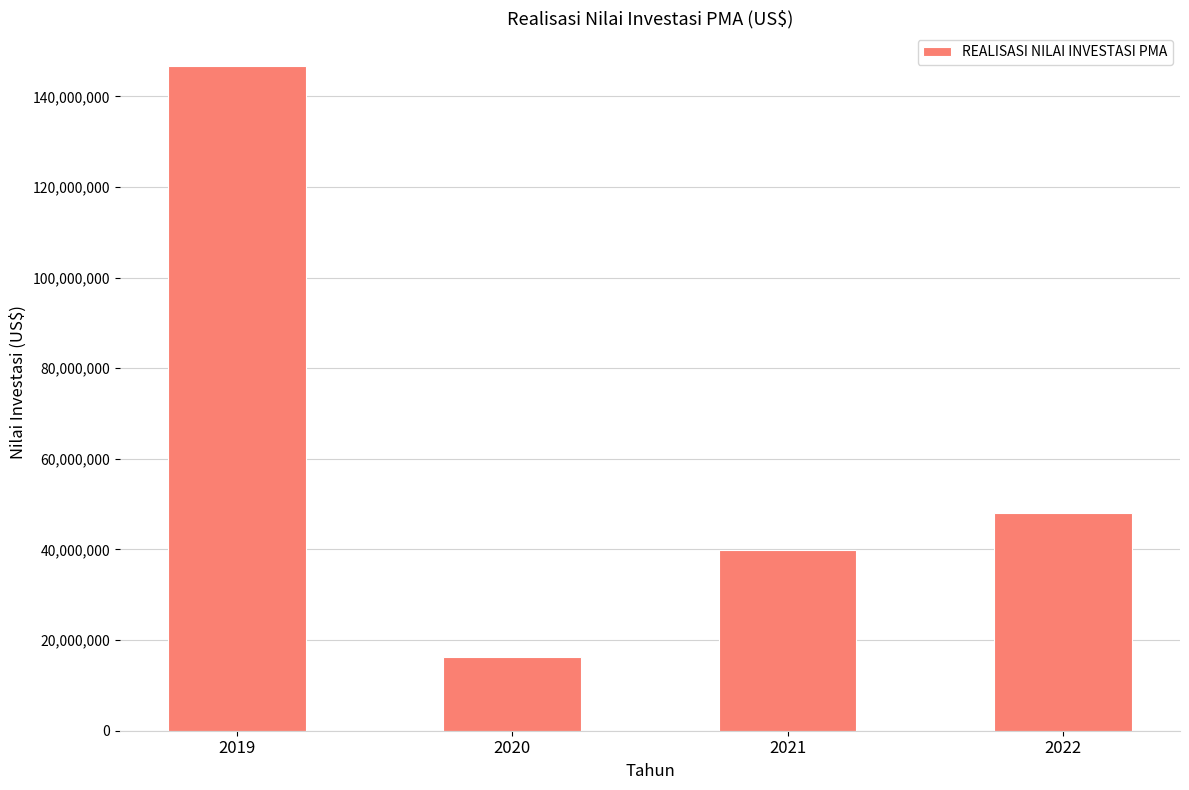

Reading right to left, list all the values displayed in this chart.

2022=48138650	2021=39903000	2020=16221800	2019=146668644